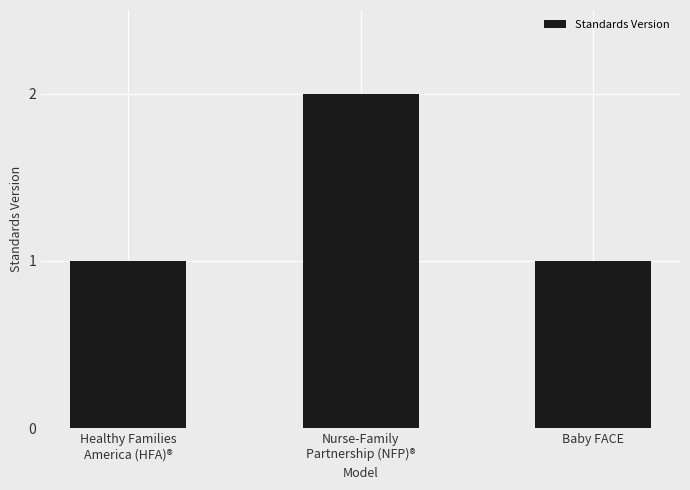

What is the sum of all values?

4